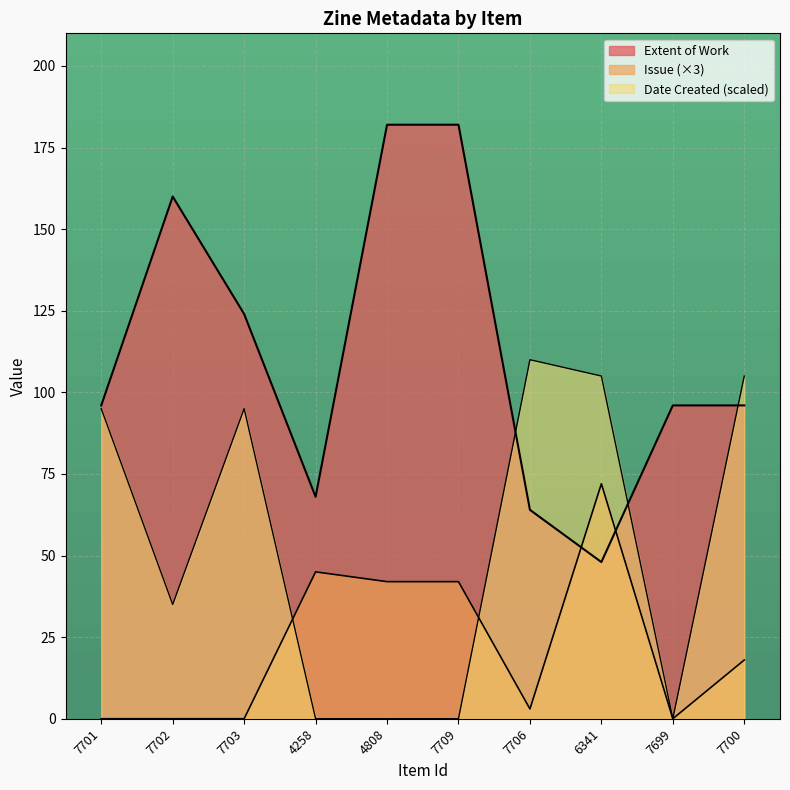

Which series has the widest spread of values?

Extent of Work